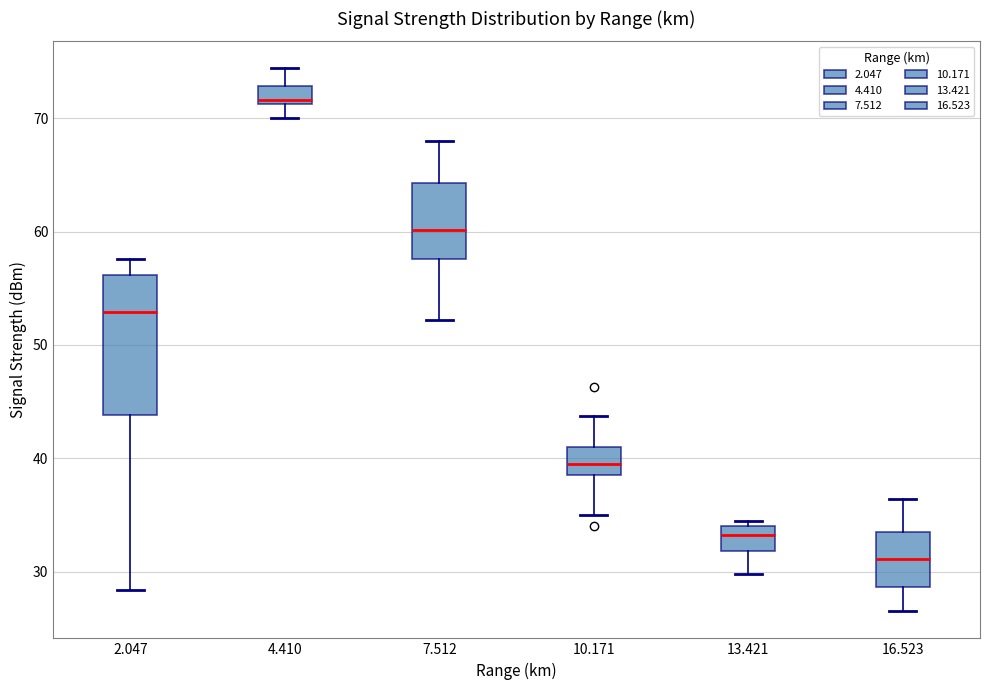

Which box's median line is the highest?

4.410